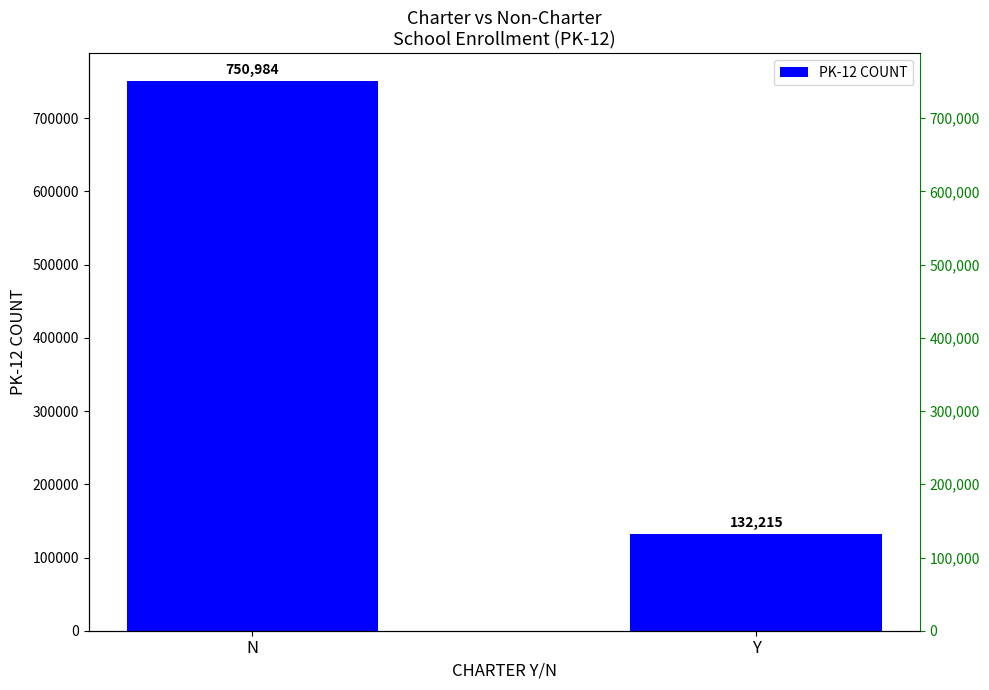

Reading left to right, list all the values displayed in this chart.

750984	132215